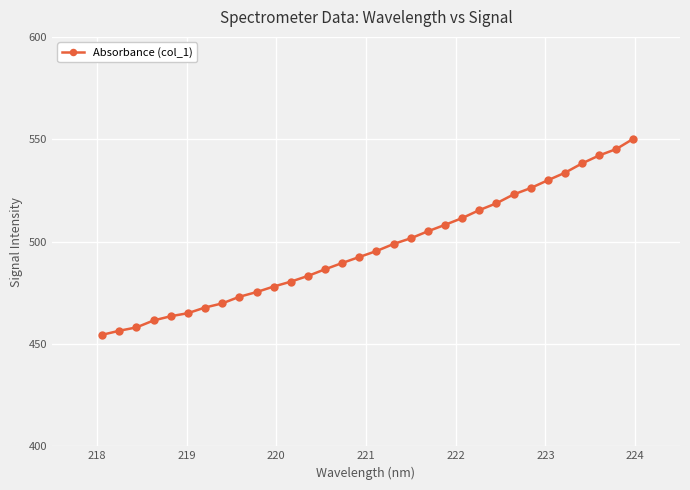

What is the smallest value displayed?

454.5